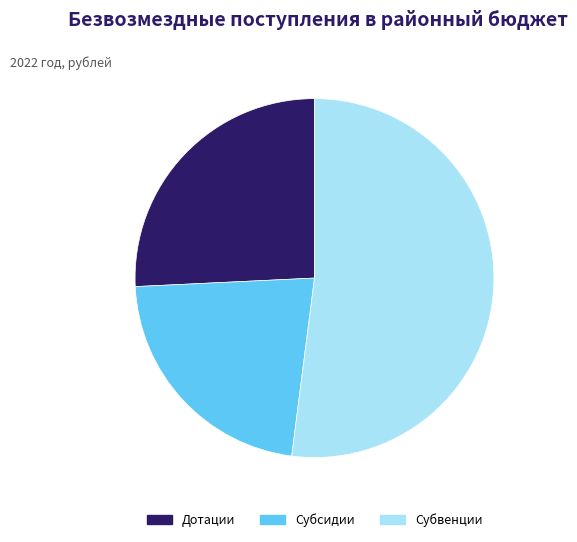

Combined, do Субсидии and Субвенции account for over 50%?

Yes